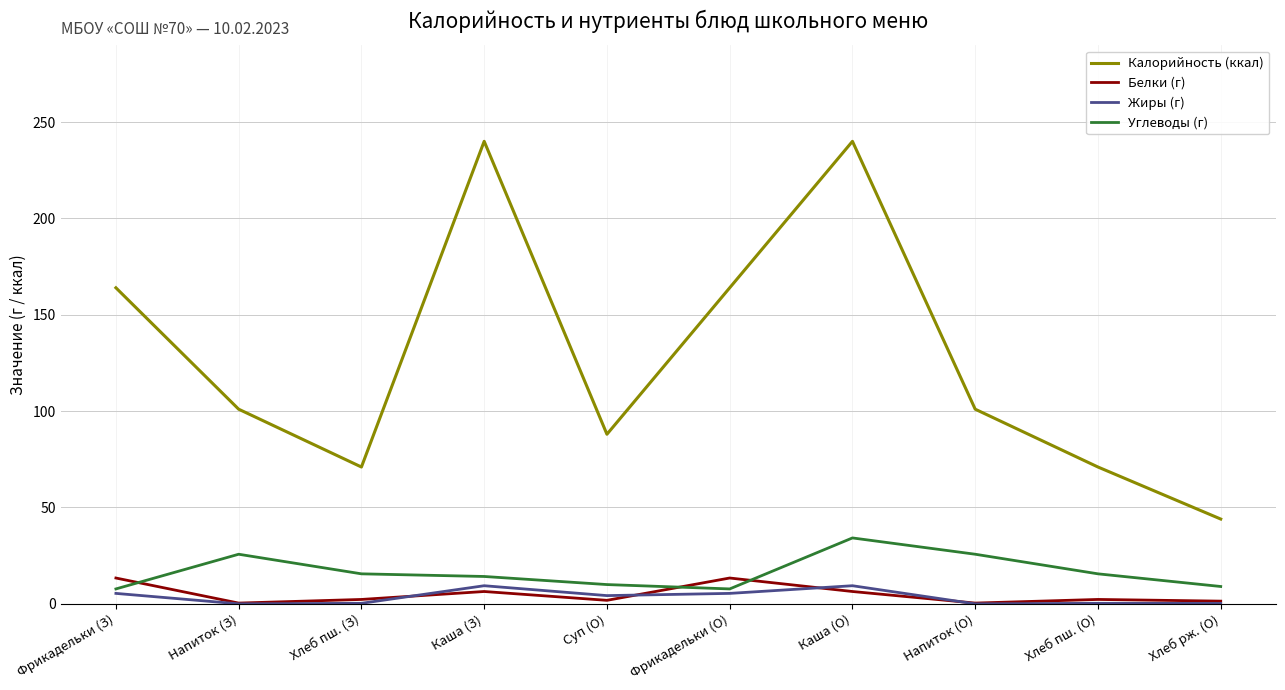

Which series has the widest spread of values?

Калорийность (ккал)